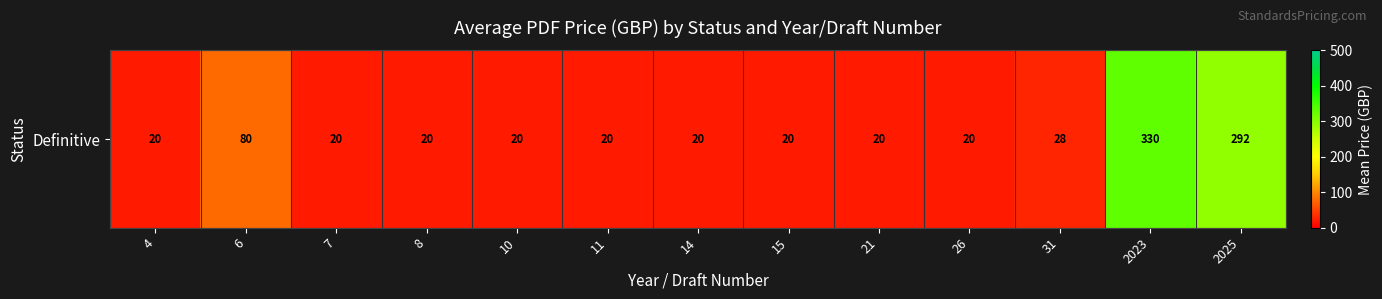

Rank the categories by value from lowest to highest.

4, 7, 8, 10, 11, 14, 15, 21, 26, 31, 6, 2025, 2023